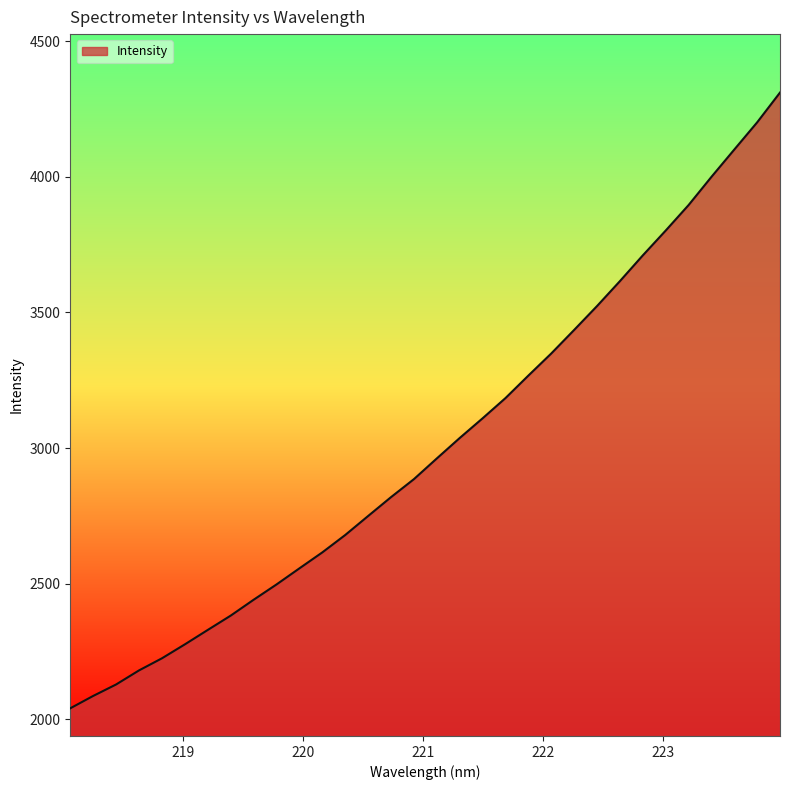

What is the difference between the maximum and minimum values?

2270.1